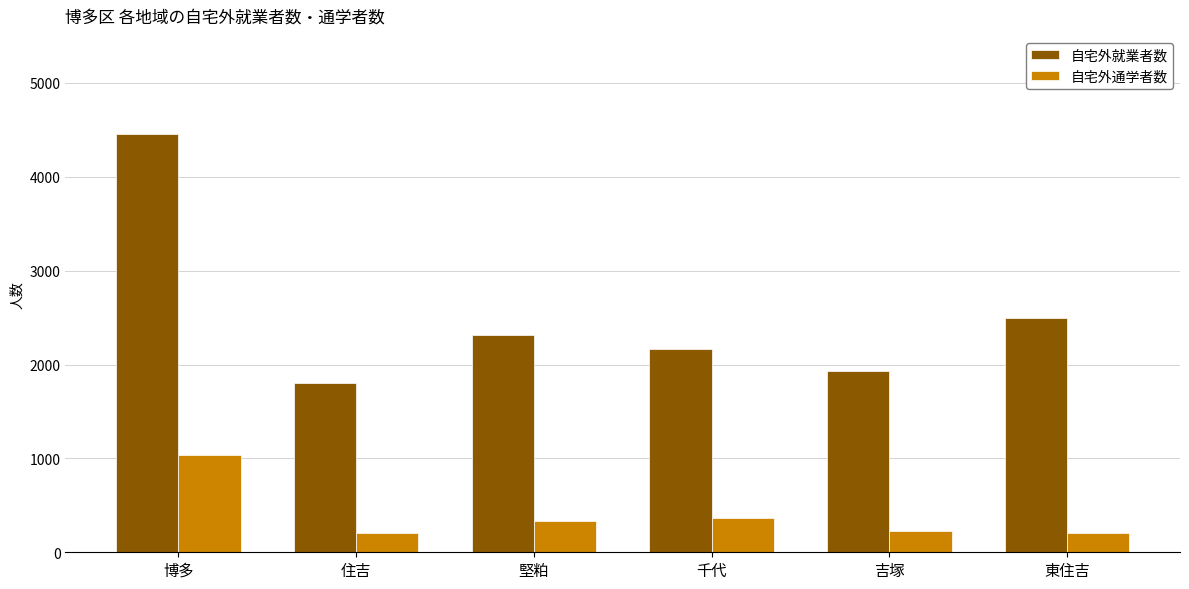

Does the chart contain stacked bars?

No